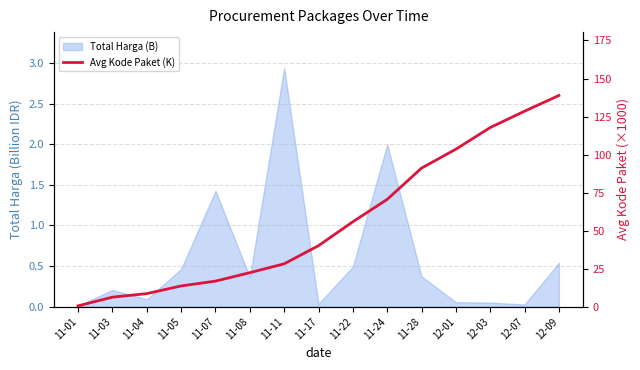

At which label does the data first exceed 40?

11-17